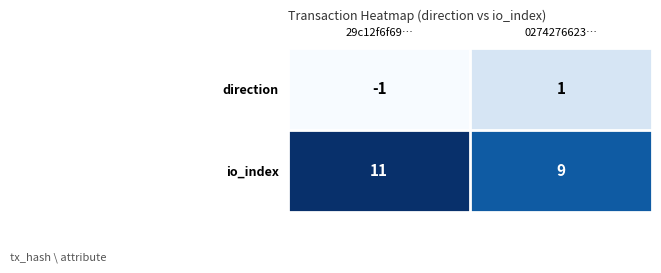

How many values in the direction series are below 1?

1